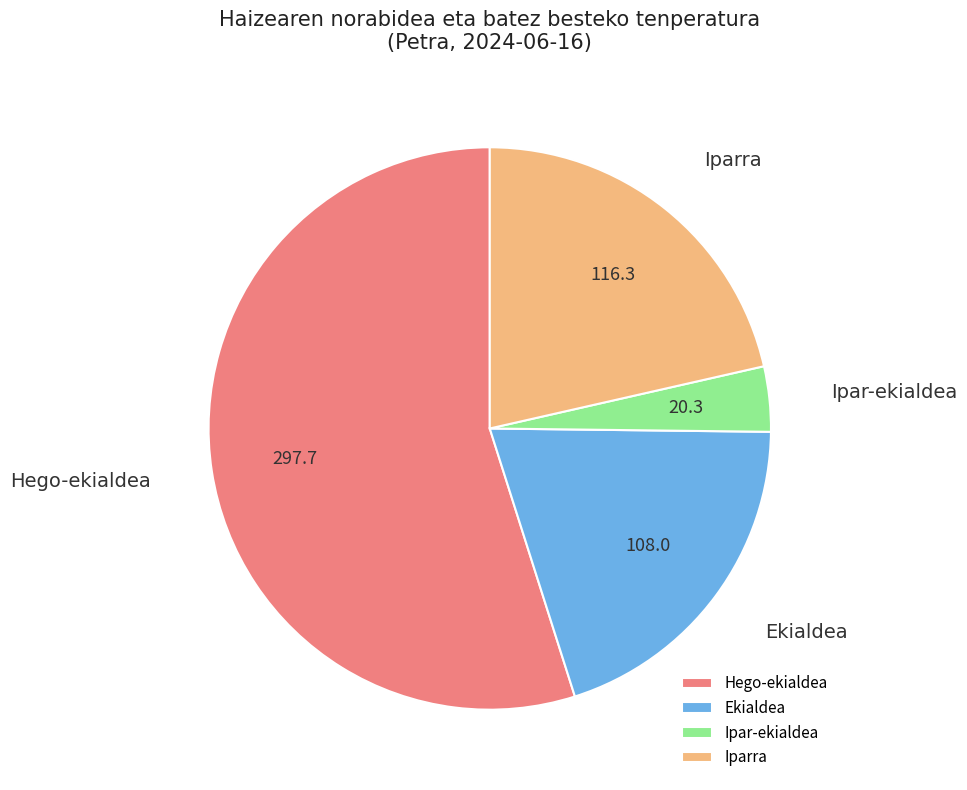

Which has a higher value, Ekialdea or Hego-ekialdea?

Hego-ekialdea